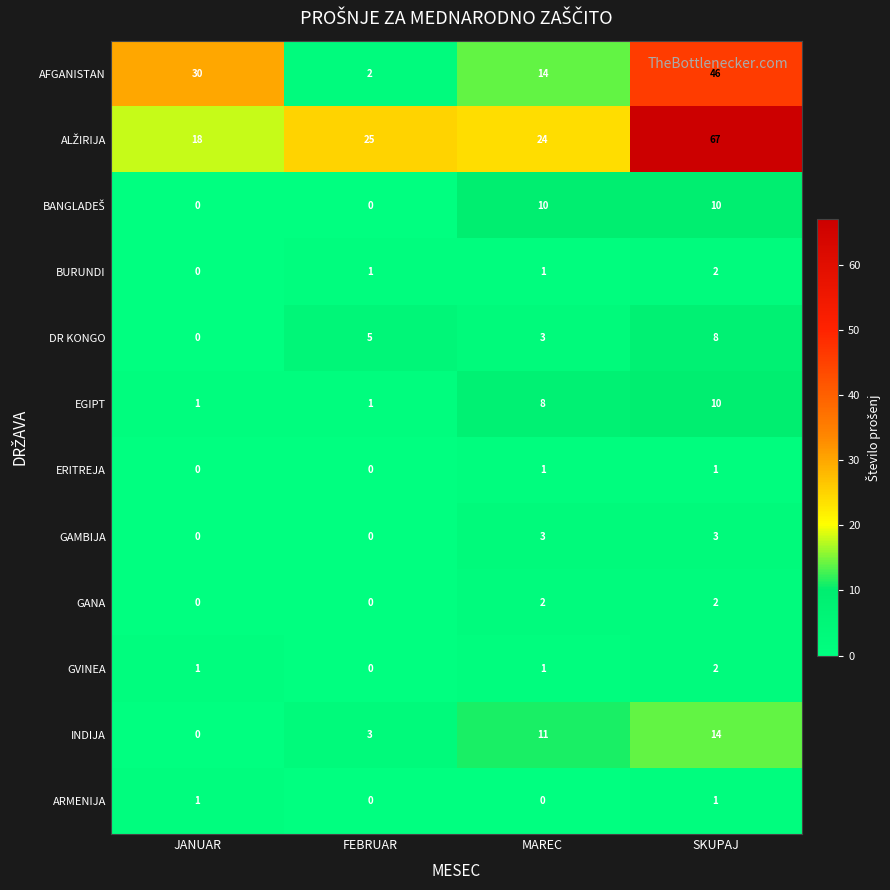

Where is AFGANISTAN nearest to the value 24?

JANUAR